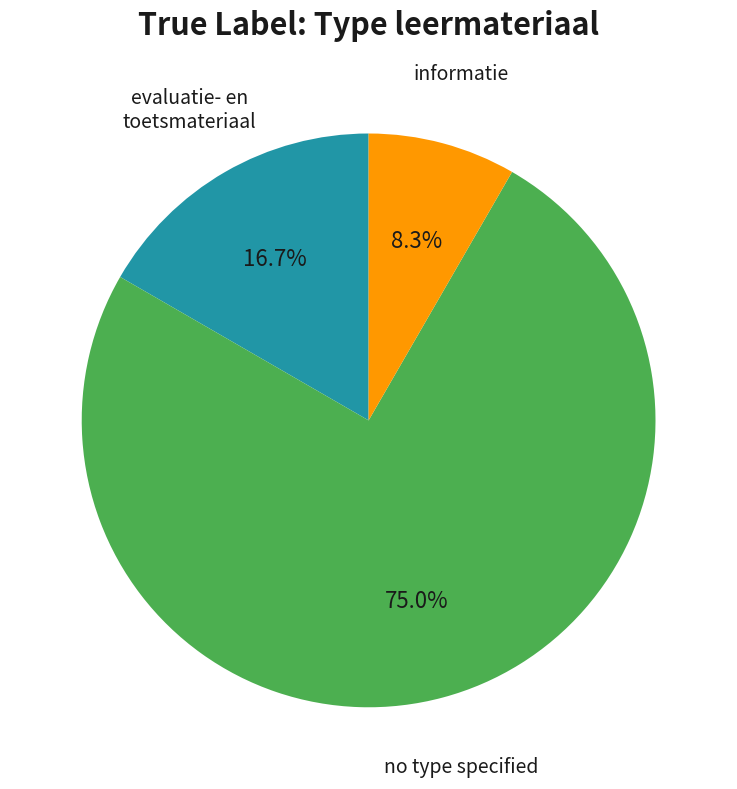

Does any single category account for the majority?

Yes